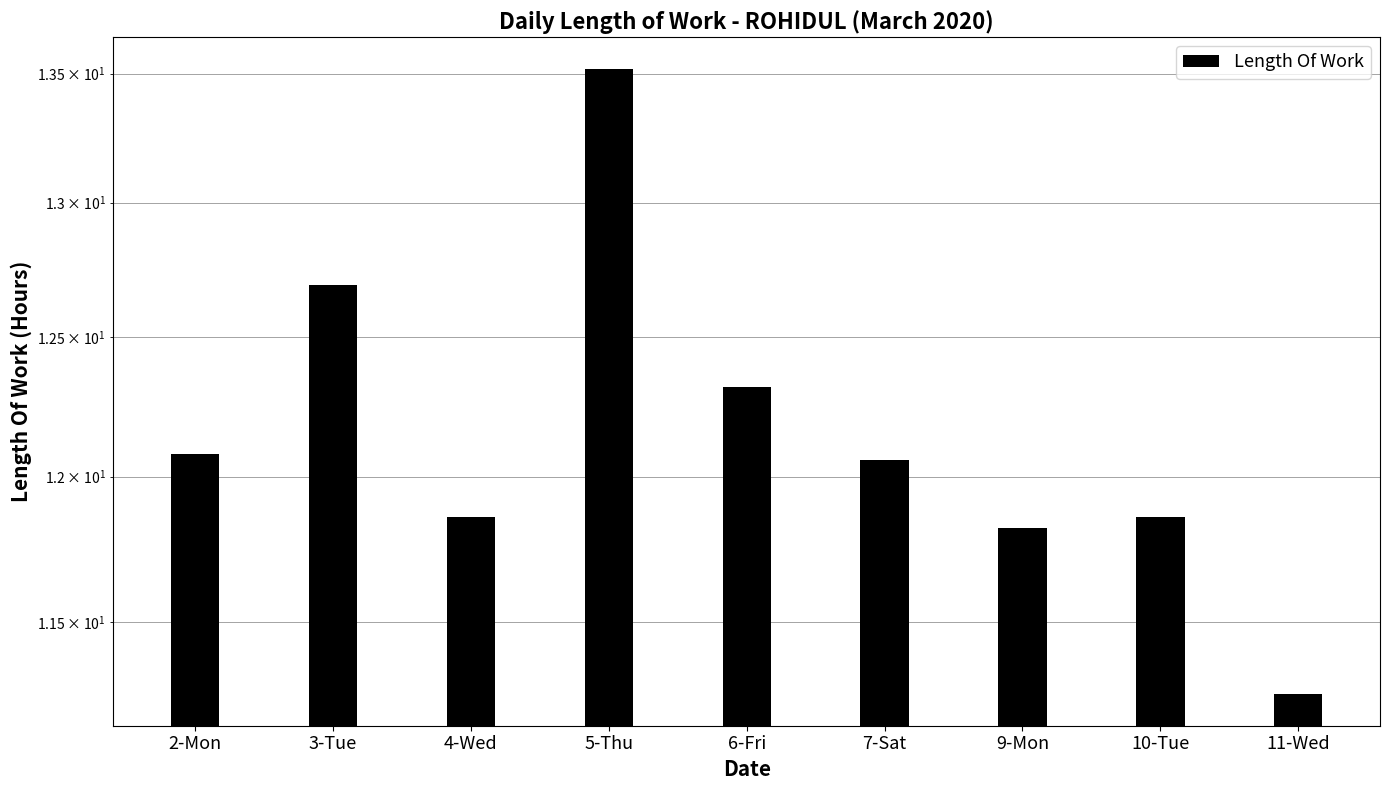

What is the difference between the second highest and minimum values?

1.4